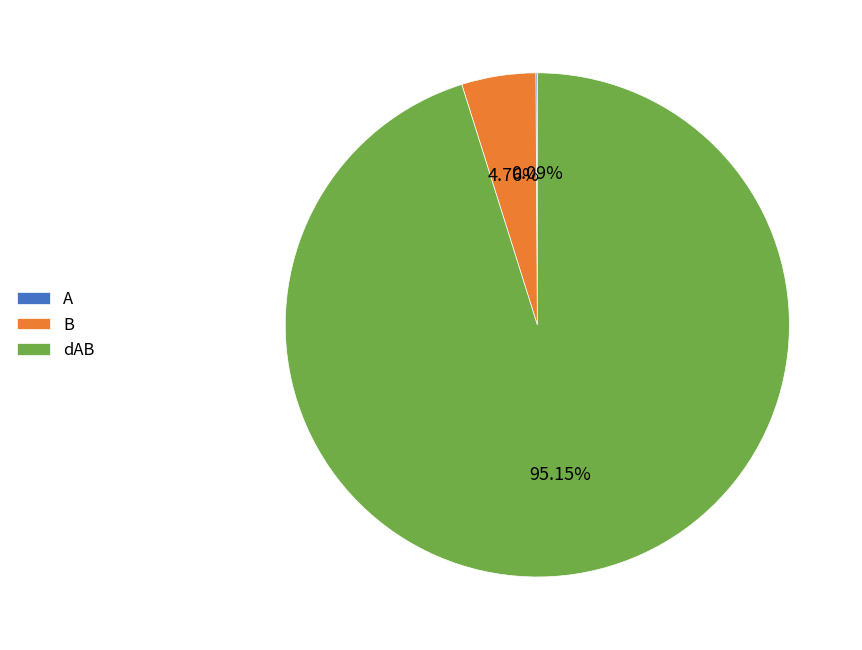

Is there a majority slice in this chart?

Yes